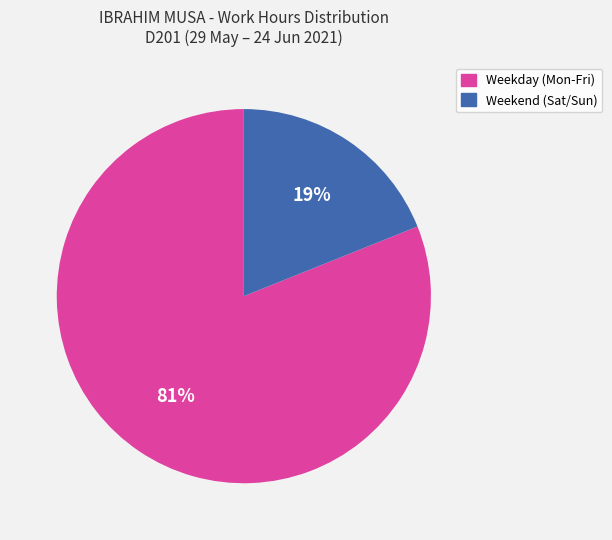

How many slices are in this pie chart?

2